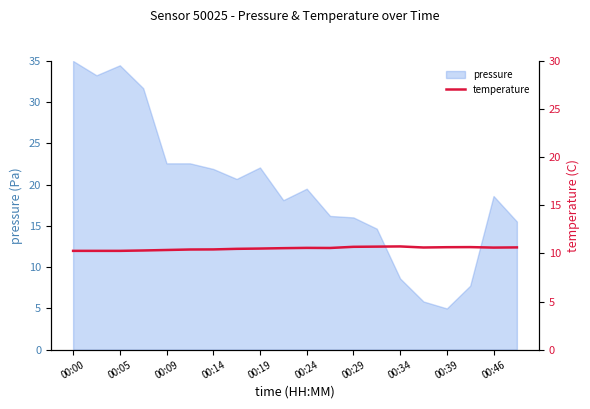

What is the average value?

10.5